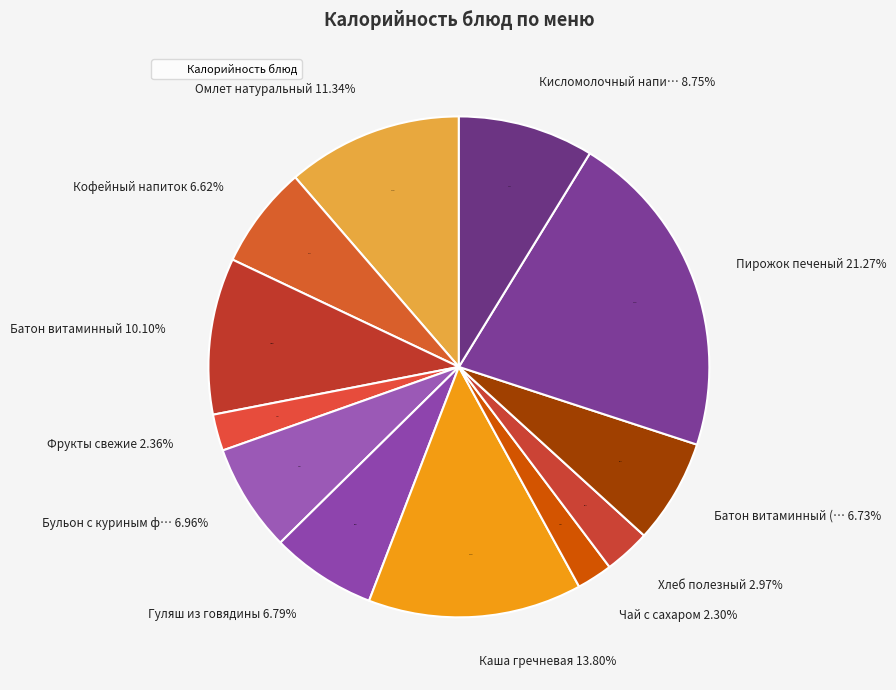

Combined, do Гуляш из говядины and Хлеб полезный account for over 50%?

No